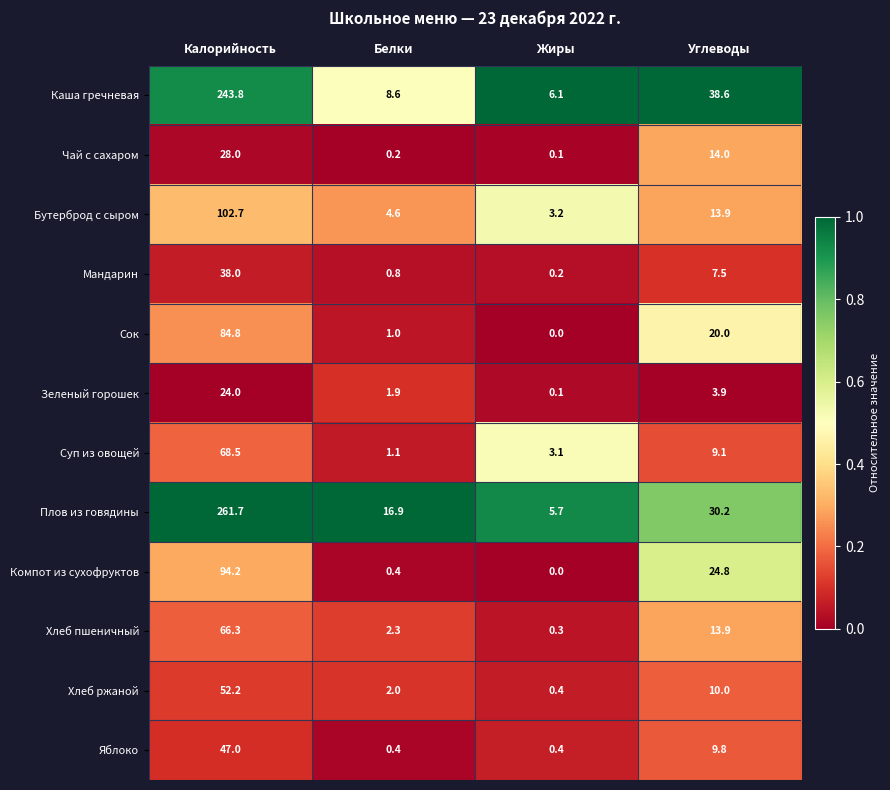

List the series in order of their peak value, highest first.

Плов из говядины, Каша гречневая, Бутерброд с сыром, Компот из сухофруктов, Сок, Суп из овощей, Хлеб пшеничный, Хлеб ржаной, Яблоко, Мандарин, Чай с сахаром, Зеленый горошек